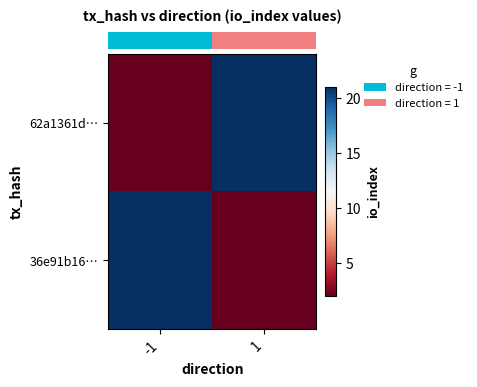

Which category has the lowest value across all series?

-1